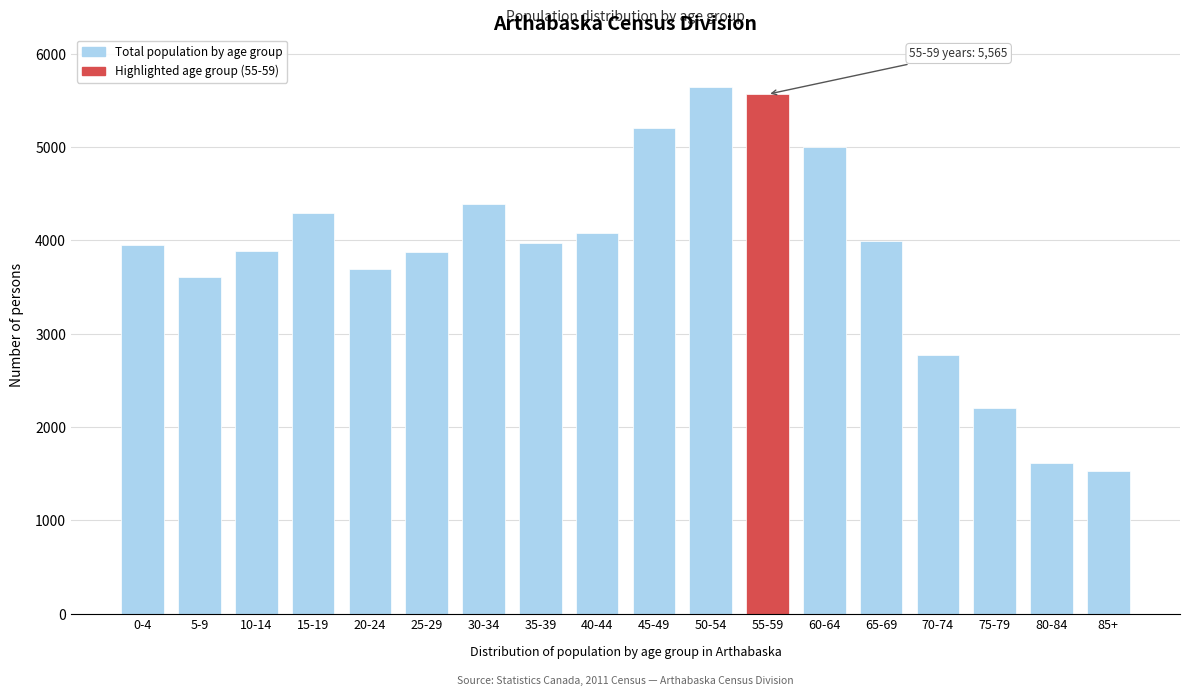

Is it true that the value at 55-59 is 3459?

False